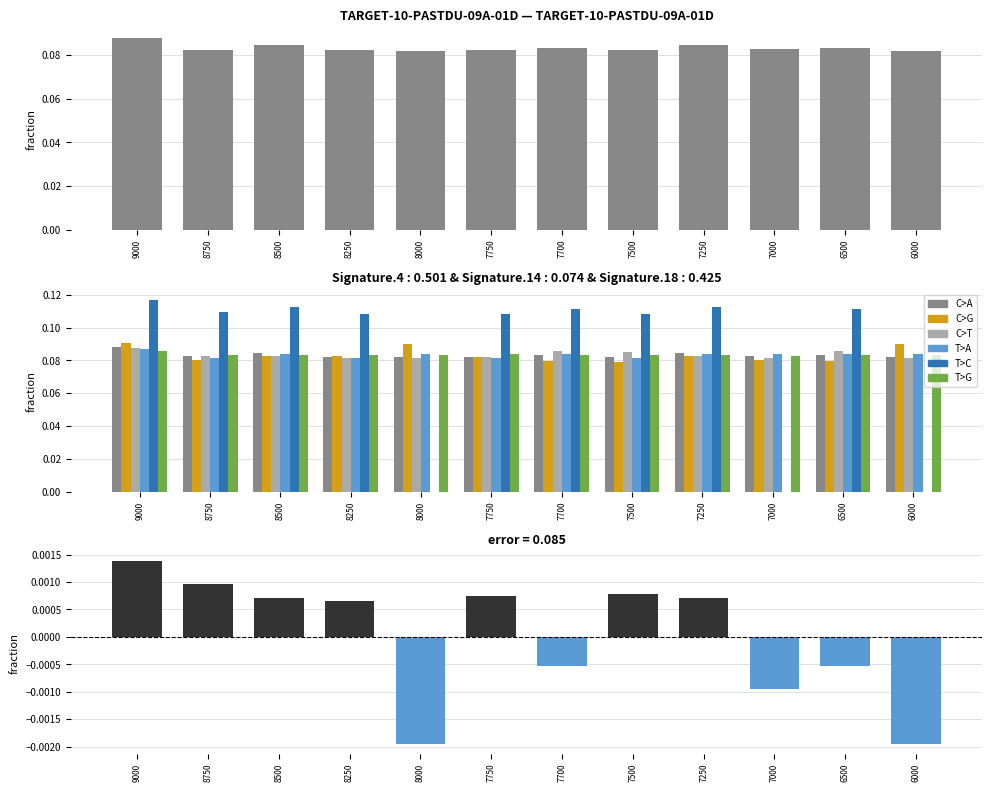

Is the value of Max at 7750 greater than the value of Maersk at 7750?

No